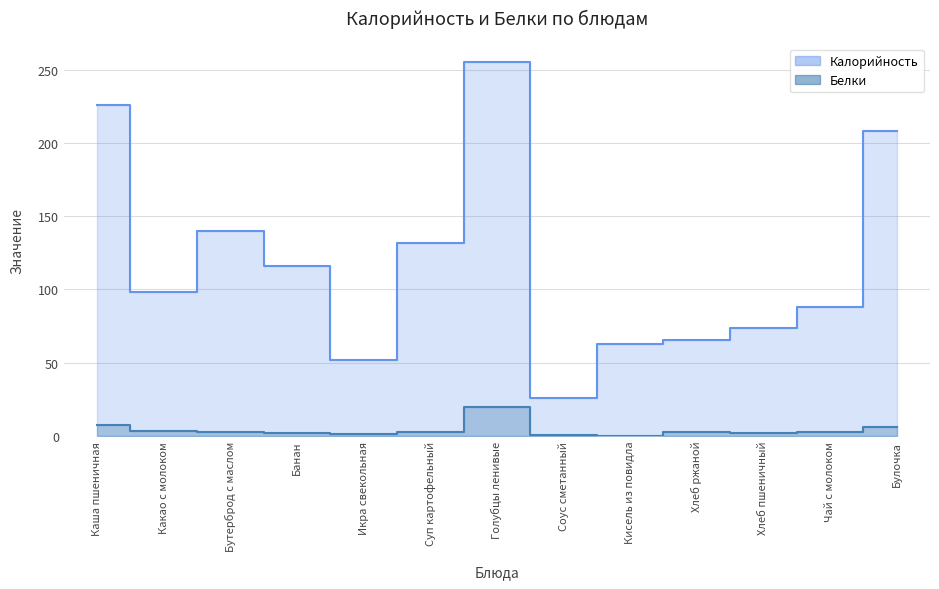

Rank the categories by Белки value from highest to lowest.

Голубцы ленивые, Каша пшеничная, Булочка, Какао с молоком, Чай с молоком, Суп картофельный, Хлеб ржаной, Бутерброд с маслом, Хлеб пшеничный, Банан, Икра свекольная, Соус сметанный, Кисель из повидла